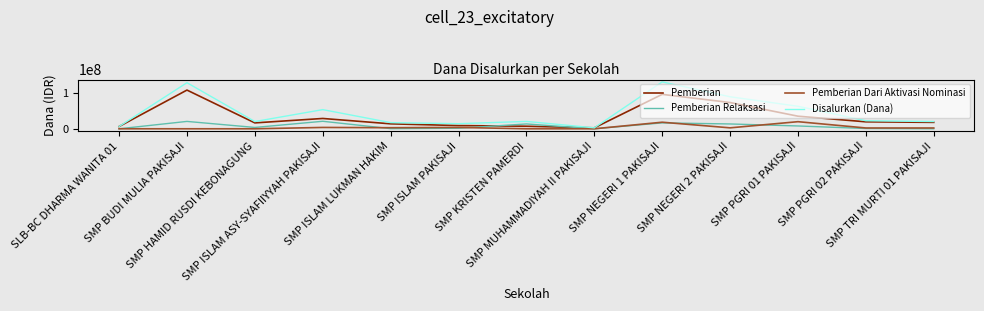

The value of Pemberian Dari Aktivasi Nominasi at SMP BUDI MULIA PAKISAJI is 0. True or false?

True